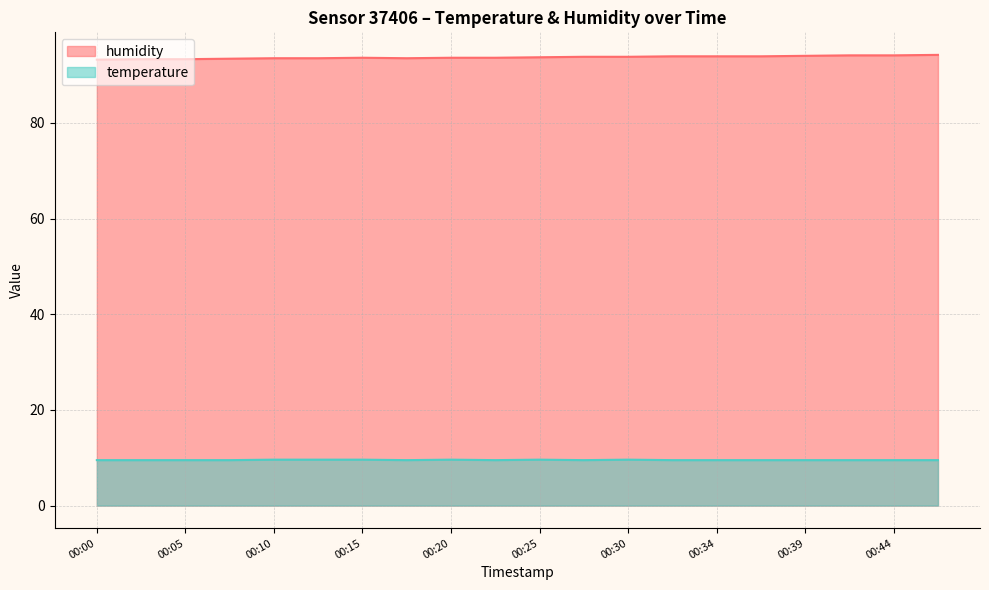

Reading left to right, list all the values displayed in this chart.

humidity: 00:00=93.2	00:03=93.3	00:05=93.3	00:08=93.4	00:10=93.5	00:13=93.5	00:15=93.6	00:17=93.5	00:20=93.6	00:22=93.6	00:25=93.7	00:27=93.8	00:30=93.8	00:32=93.9	00:34=93.9	00:37=93.9	00:39=94.0	00:42=94.1	00:44=94.1	00:47=94.2
temperature: 00:00=9.5	00:03=9.5	00:05=9.5	00:08=9.5	00:10=9.6	00:13=9.6	00:15=9.6	00:17=9.5	00:20=9.6	00:22=9.5	00:25=9.6	00:27=9.5	00:30=9.6	00:32=9.5	00:34=9.5	00:37=9.5	00:39=9.5	00:42=9.5	00:44=9.5	00:47=9.5